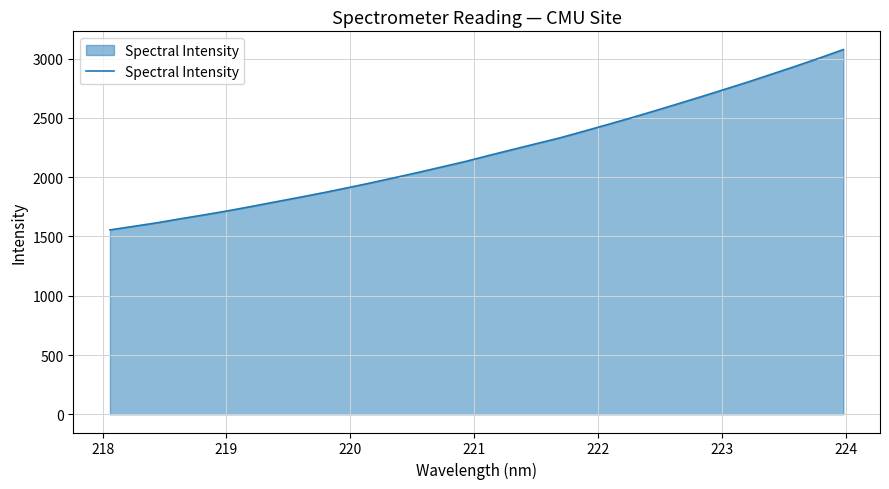

What is the maximum value shown in the chart?

3077.2